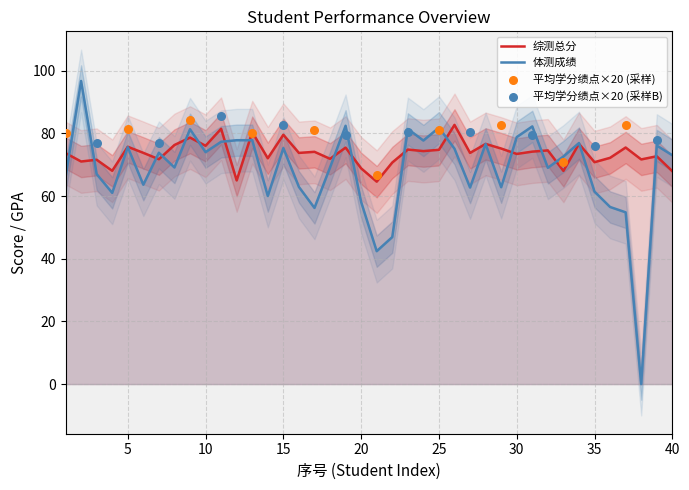

Which series contains the highest Y value?

体测成绩